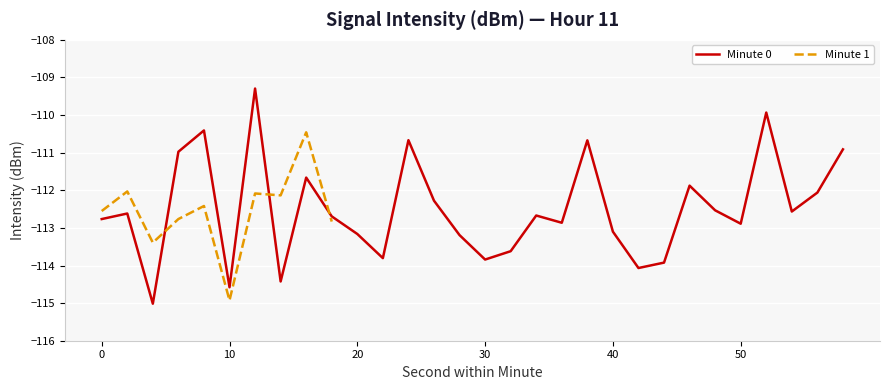

List the labels in order of value, largest first.

12, 52, 8, 24, 38, 58, 6, 16, 46, 56, 26, 48, 54, 2, 34, 18, 0, 36, 50, 40, 20, 28, 32, 22, 30, 44, 42, 14, 10, 4